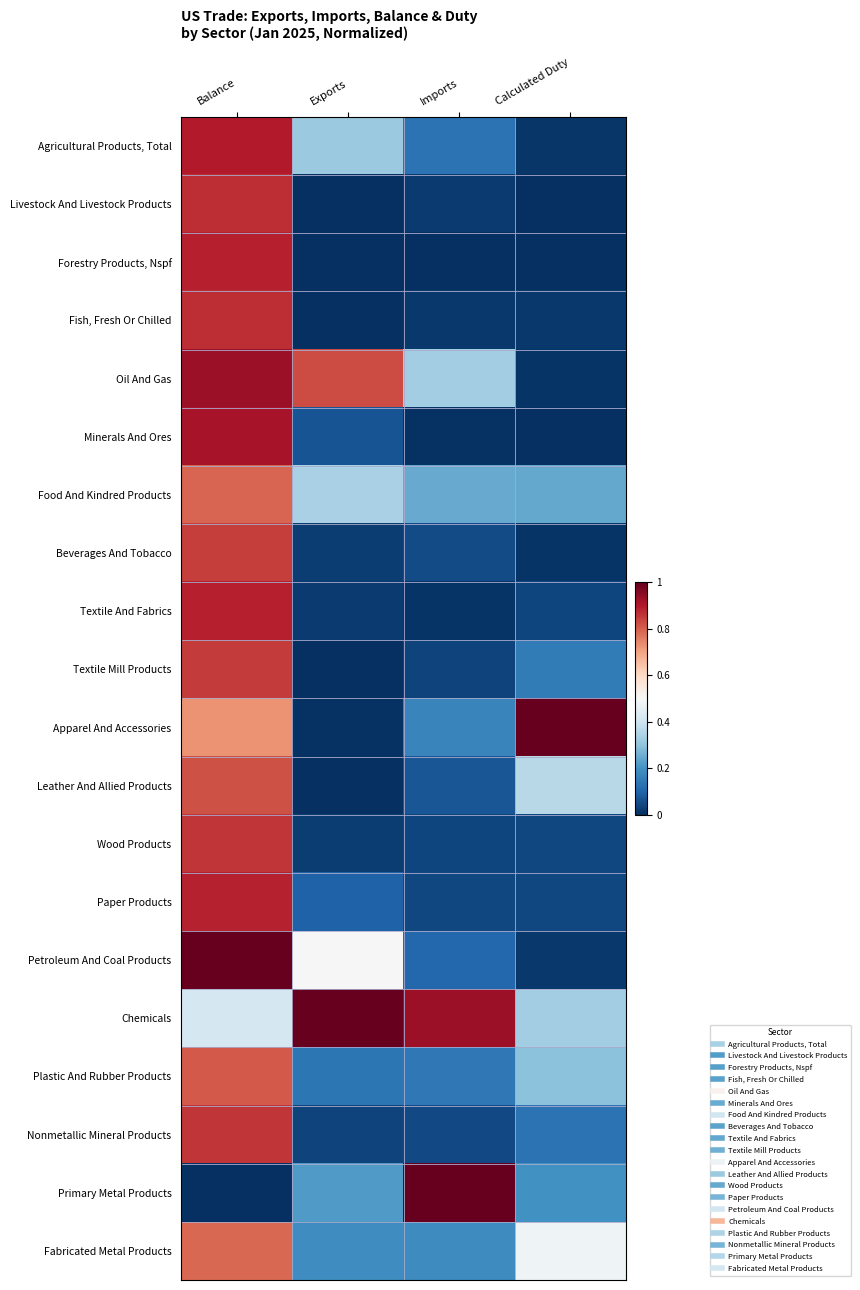

Which series changed the most between Exports and Imports?

Primary Metal Products